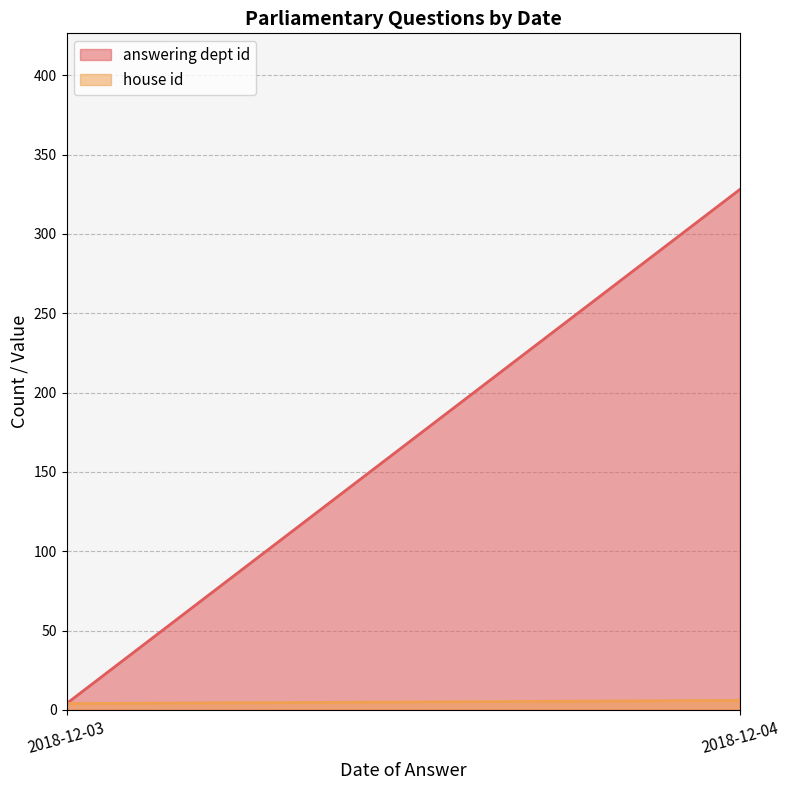

Rank the series by their average value, from highest to lowest.

answering dept id, house id